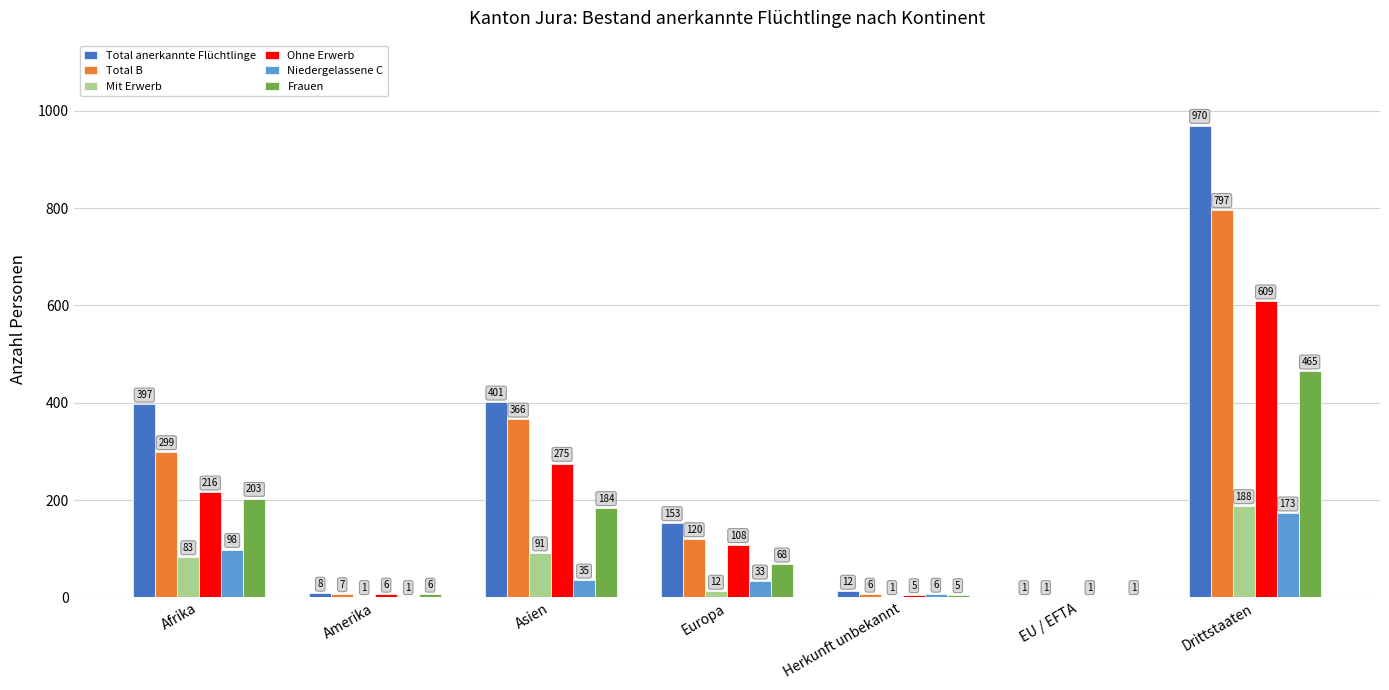

True or false: Ohne Erwerb has a value of 108 at Europa.

True